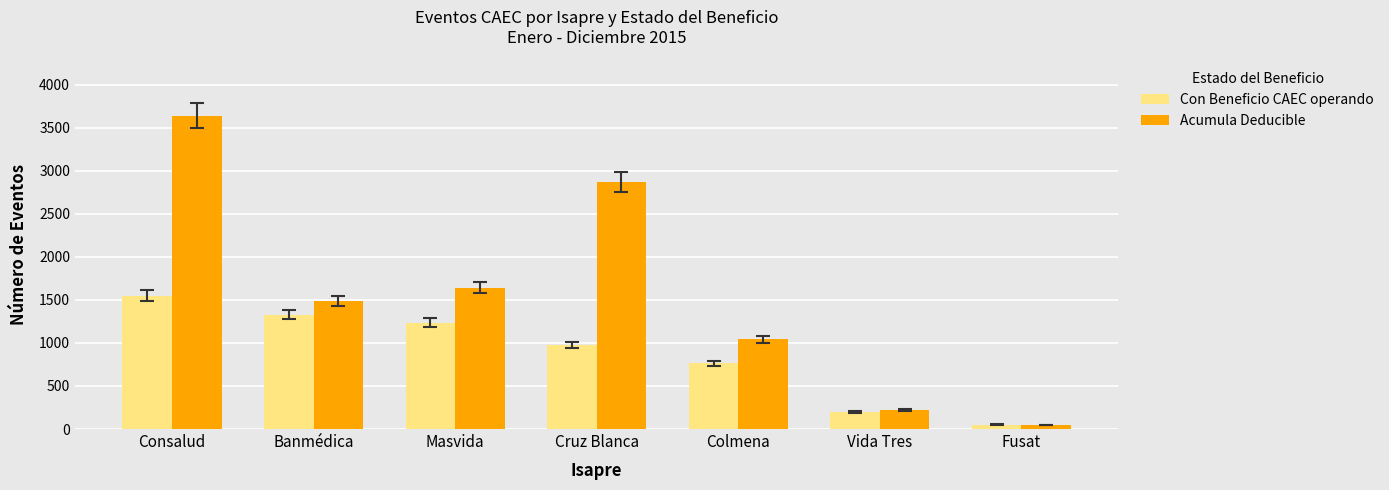

Reading right to left, transcribe all the data shown in this chart.

Con Beneficio CAEC operando: Fusat=52	Vida Tres=196	Colmena=762	Cruz Blanca=977	Masvida=1237	Banmédica=1329	Consalud=1548
Acumula Deducible: Fusat=49	Vida Tres=221	Colmena=1042	Cruz Blanca=2867	Masvida=1644	Banmédica=1486	Consalud=3641